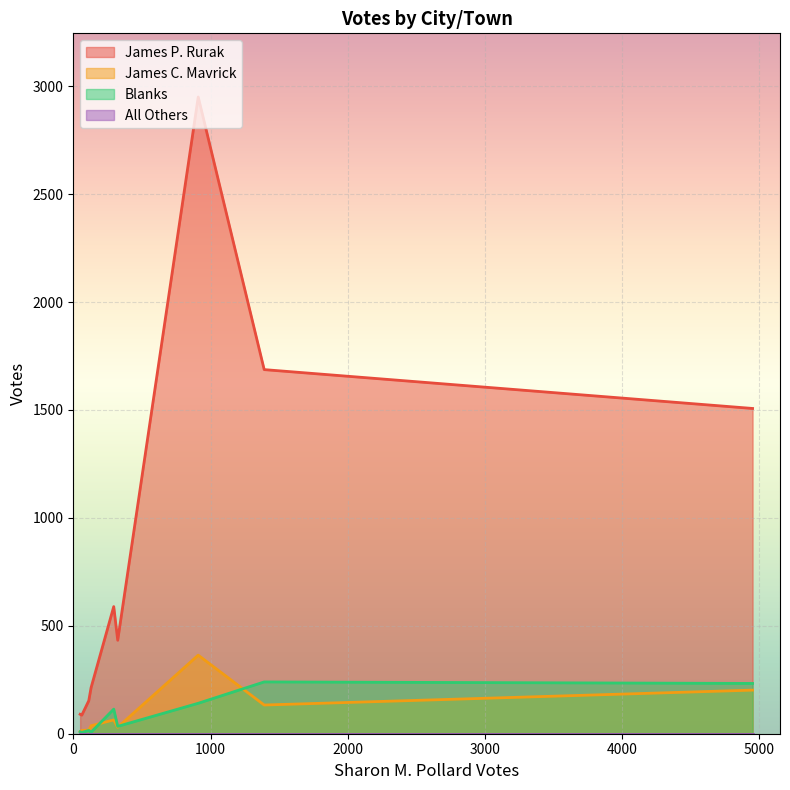

Which series has the widest spread of values?

James P. Rurak